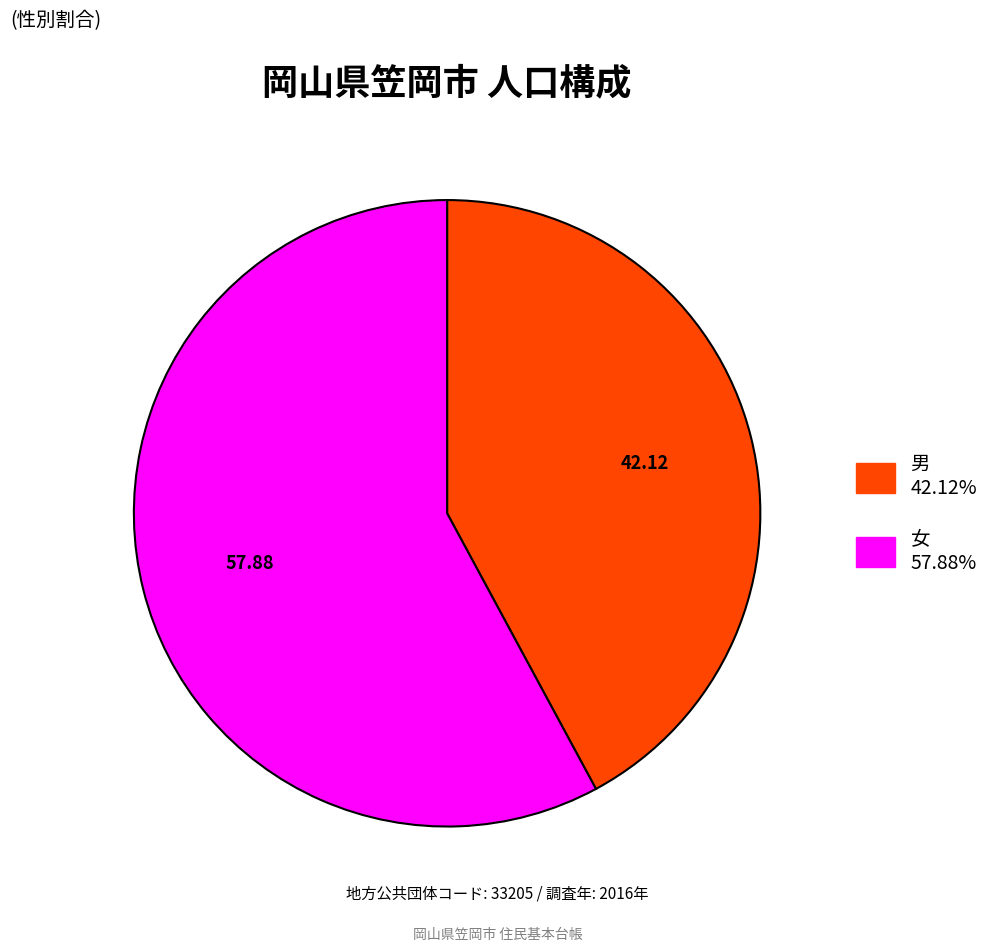

What is the ratio of the value at 女 to the value at 男?

1.4